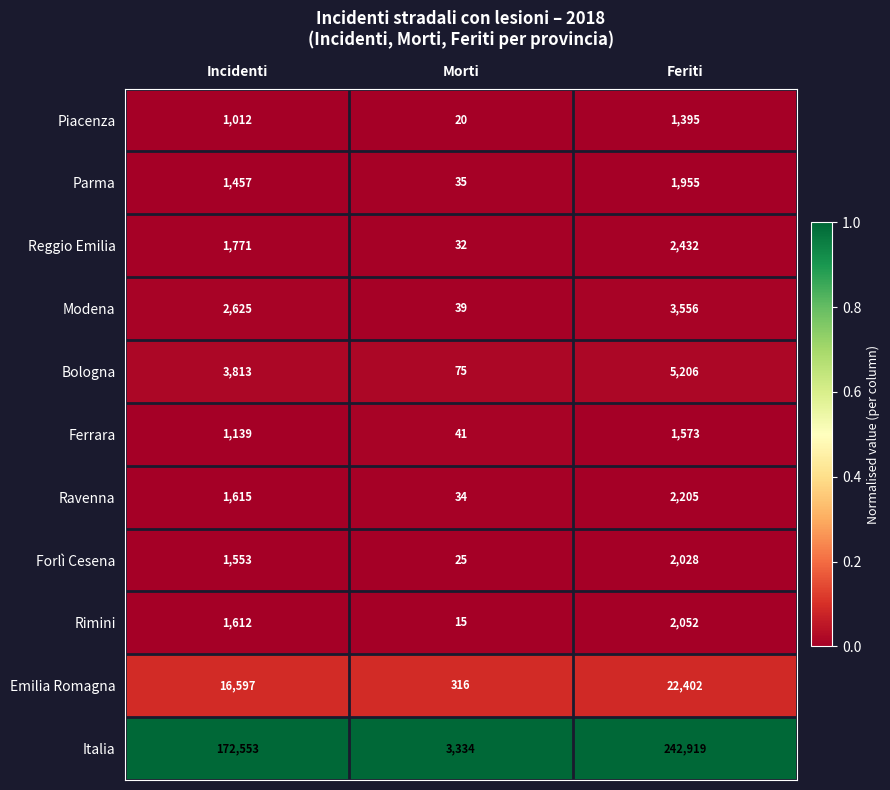

What is the sum of all Reggio Emilia values?

4235